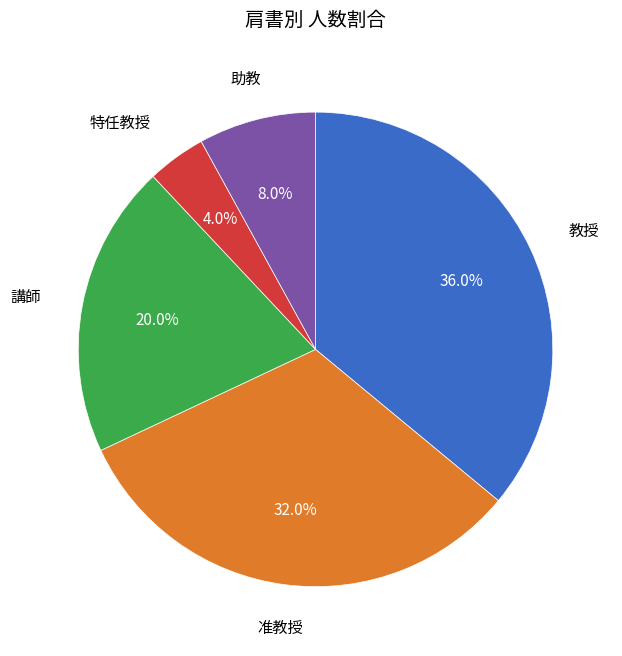

Does any single category account for the majority?

No